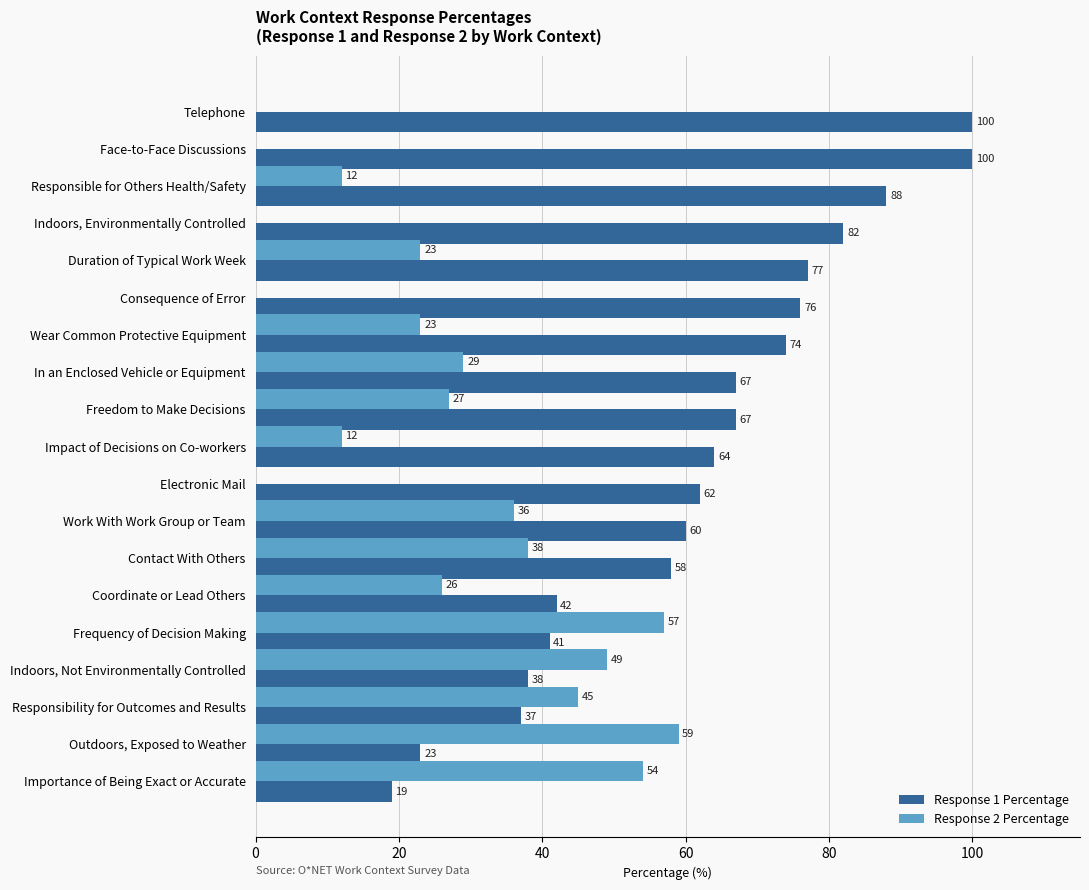

What is the sum of all Response 1 Percentage values?

1175